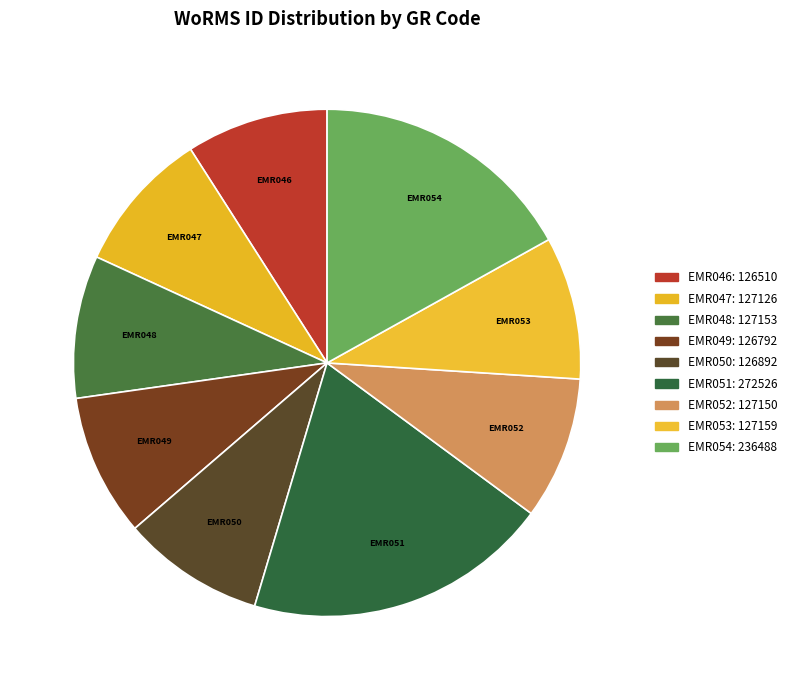

Between EMR053 and EMR054, which is larger?

EMR054